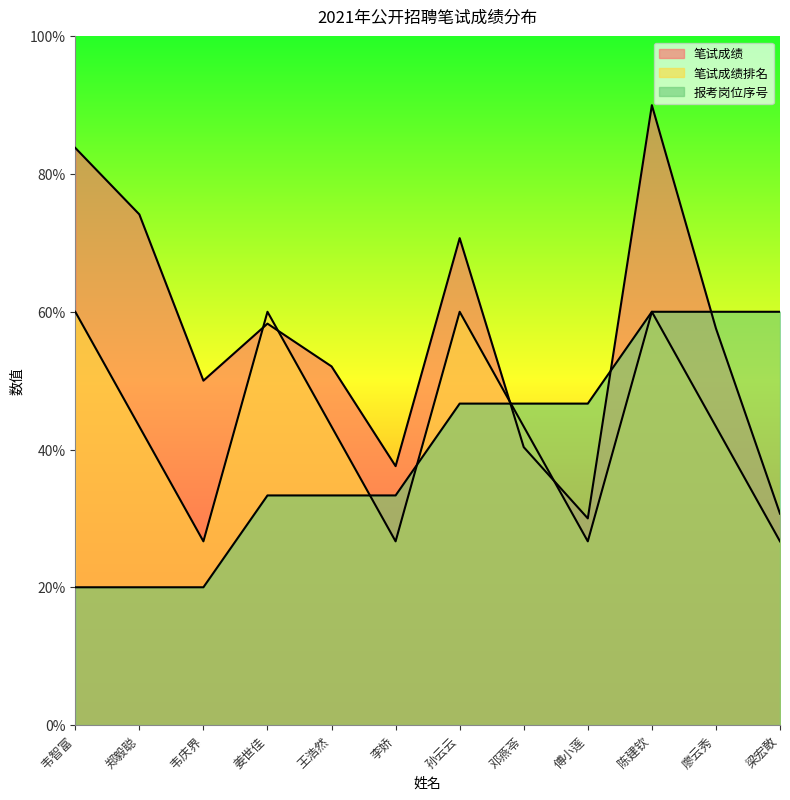

At how many categories does at least one series exceed 82?

2